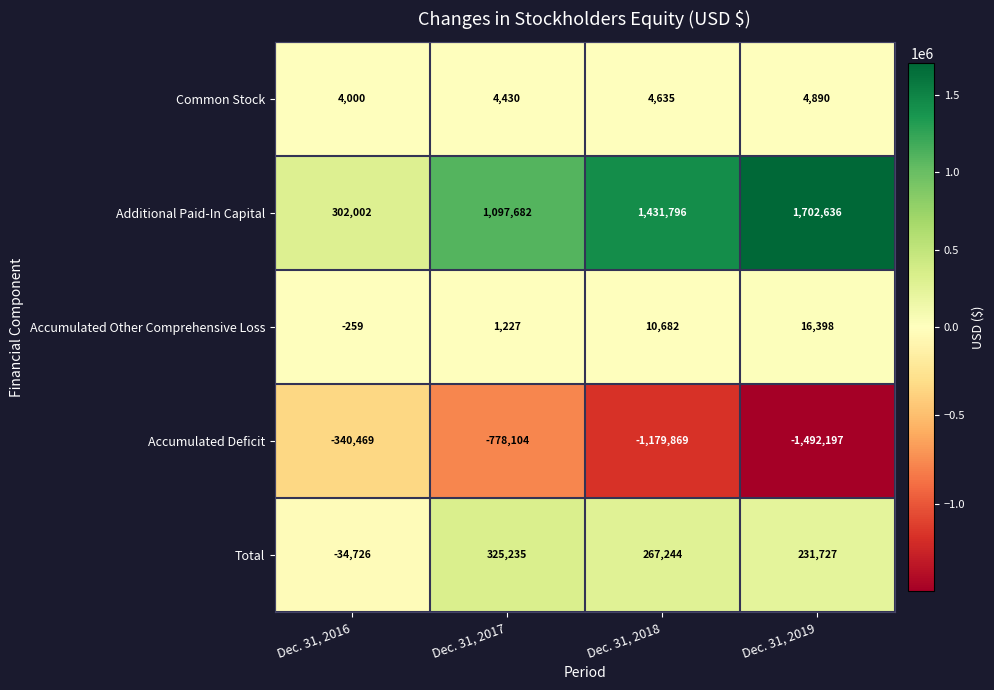

How many Accumulated Deficit values are between -1179869 and -340469?

3